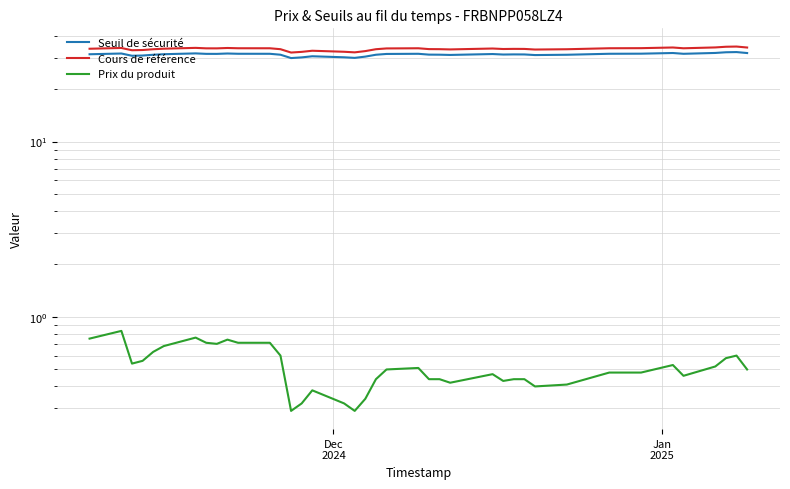

True or false: Cours de référence and Prix du produit intersect in this chart.

False